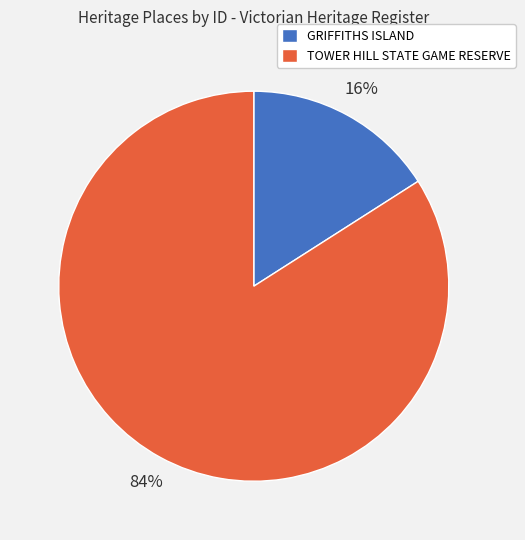

Which has a higher value, TOWER HILL STATE GAME RESERVE or GRIFFITHS ISLAND?

TOWER HILL STATE GAME RESERVE